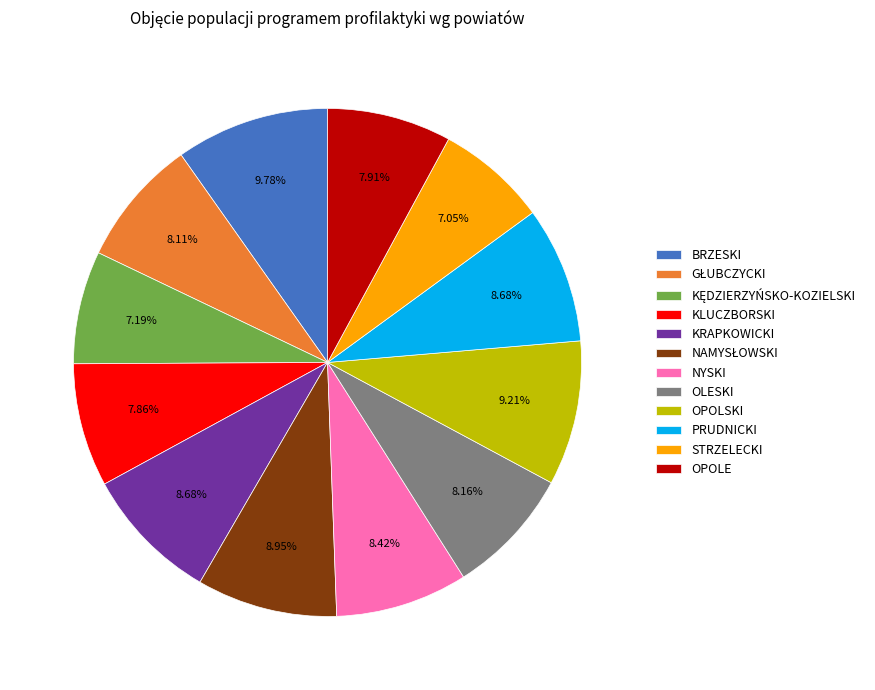

To the nearest percent, what is the average slice percentage?

8%